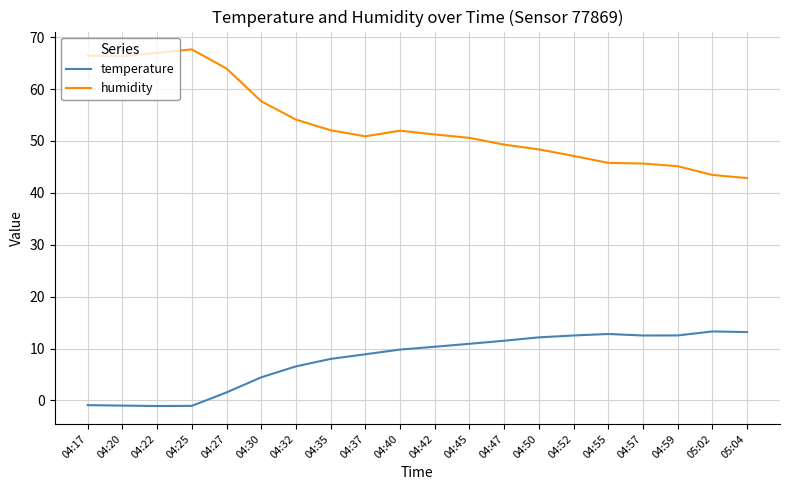

What is the total value across all series at 04:37?

59.8